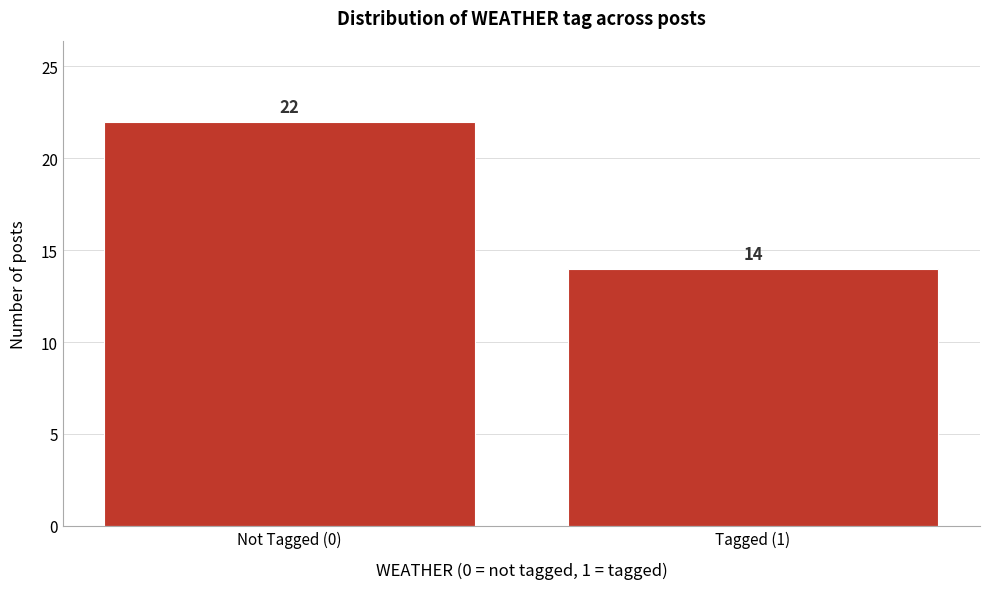

Reading right to left, extract all data points from this chart.

Tagged (1)=14	Not Tagged (0)=22